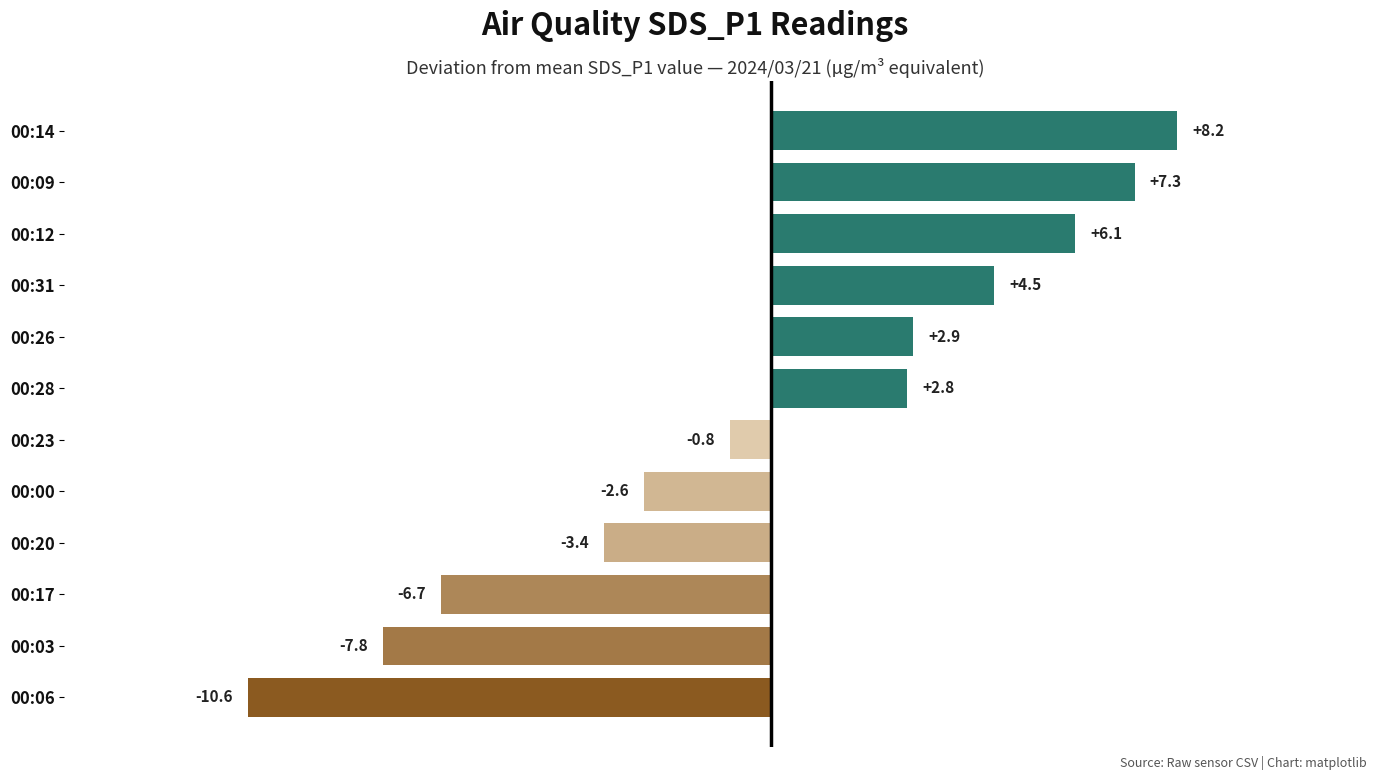

Which label corresponds to the largest value in the chart?

00:14